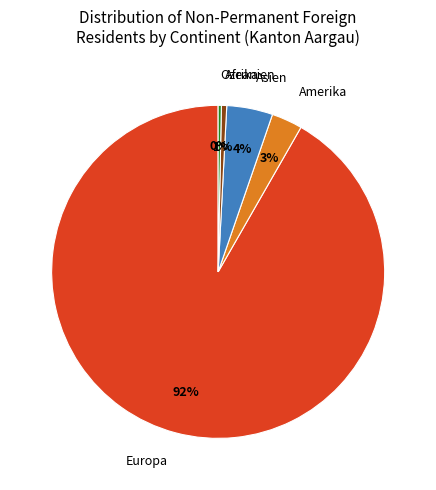

Between Ozeanien and Europa, which is larger?

Europa